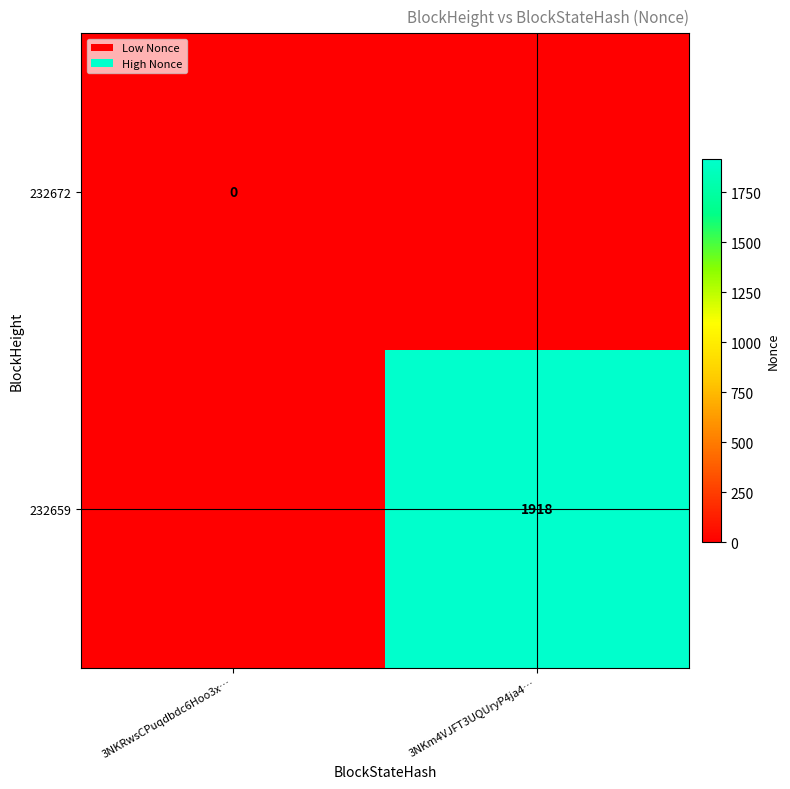

True or false: 232659 has a value of 2503 at 3NKm4VJFT3UQUryP4ja4….

False